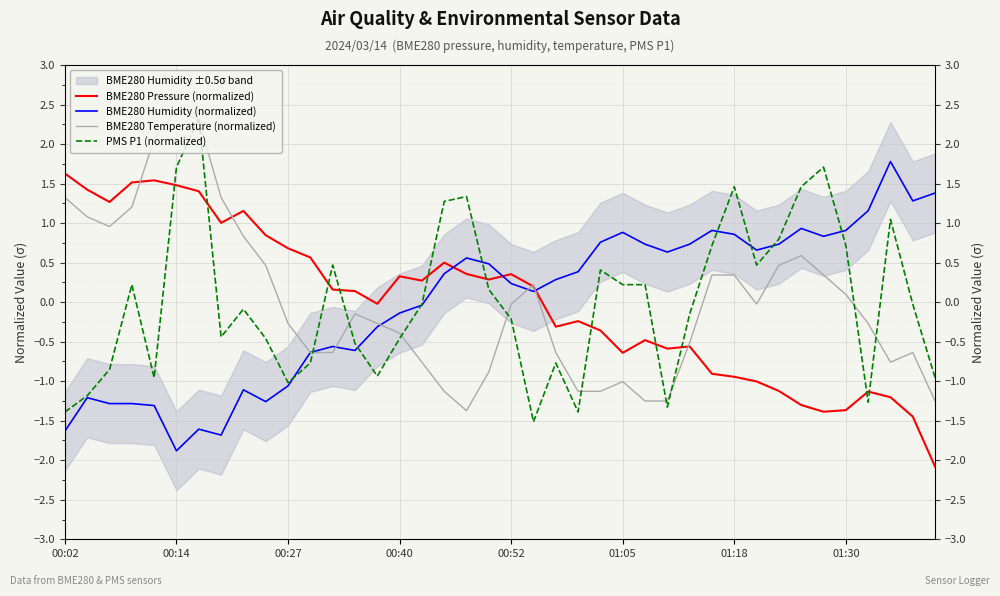

Rank the series at 23 from highest to lowest value.

BME280 Humidity (normalized), BME280 Pressure (normalized), BME280 Temperature (normalized), PMS P1 (normalized)